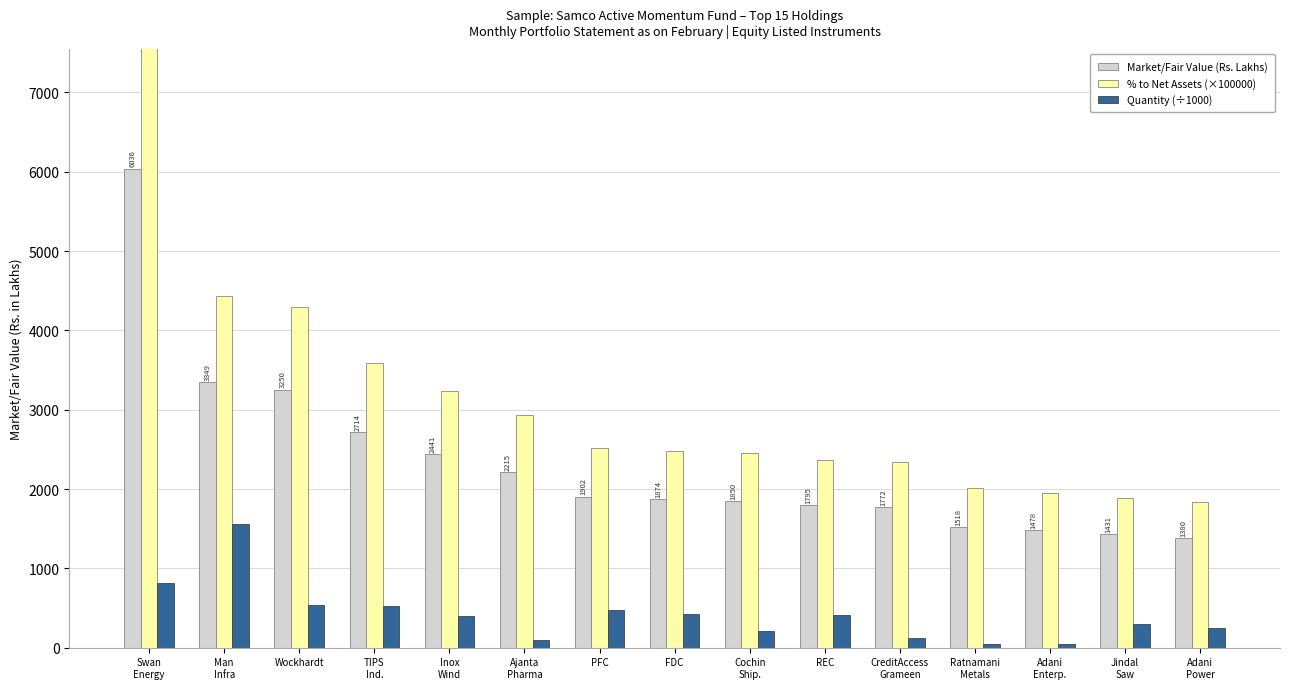

Are the bars horizontal?

No